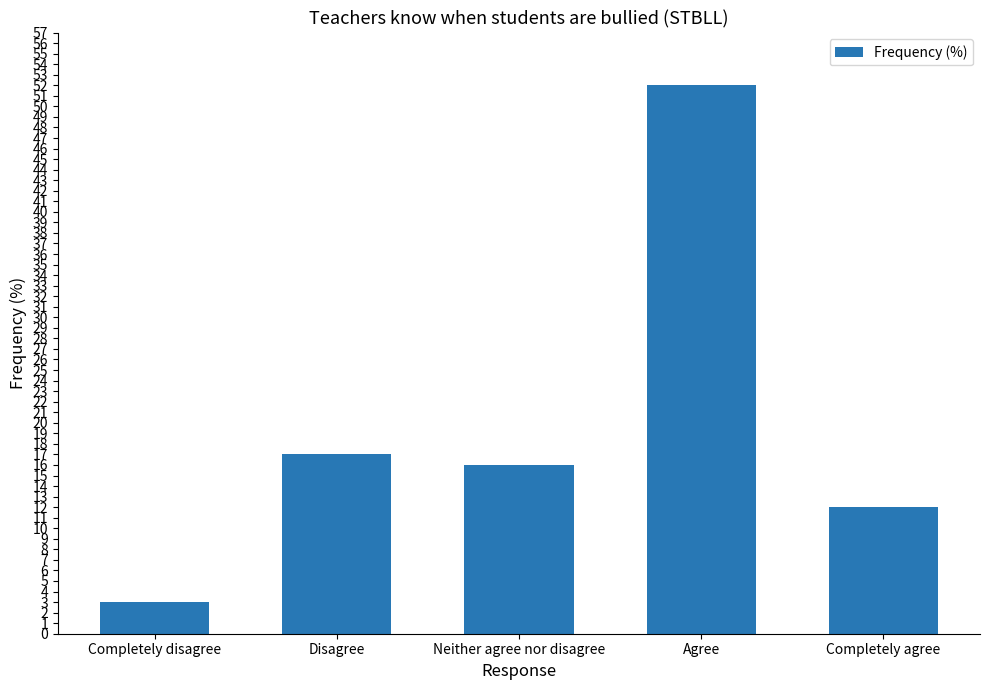

What is the sum of all values?

100